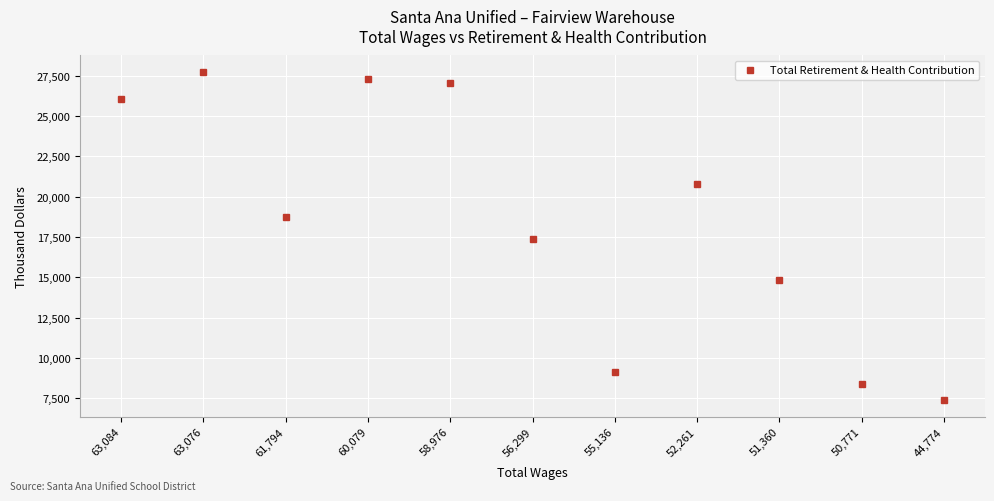

Does the chart display data point markers on the line(s)?

Yes